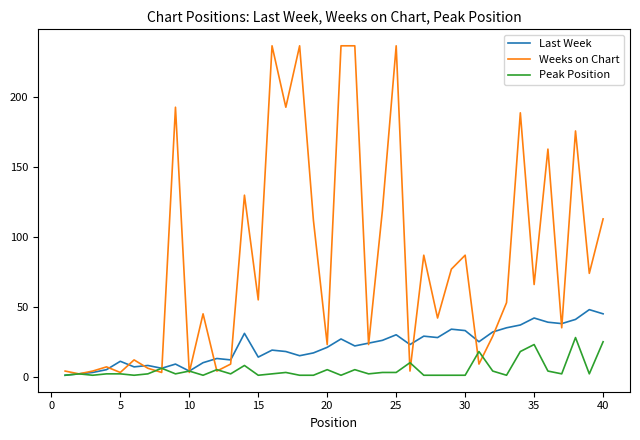

Which series has the widest spread of values?

Weeks on Chart